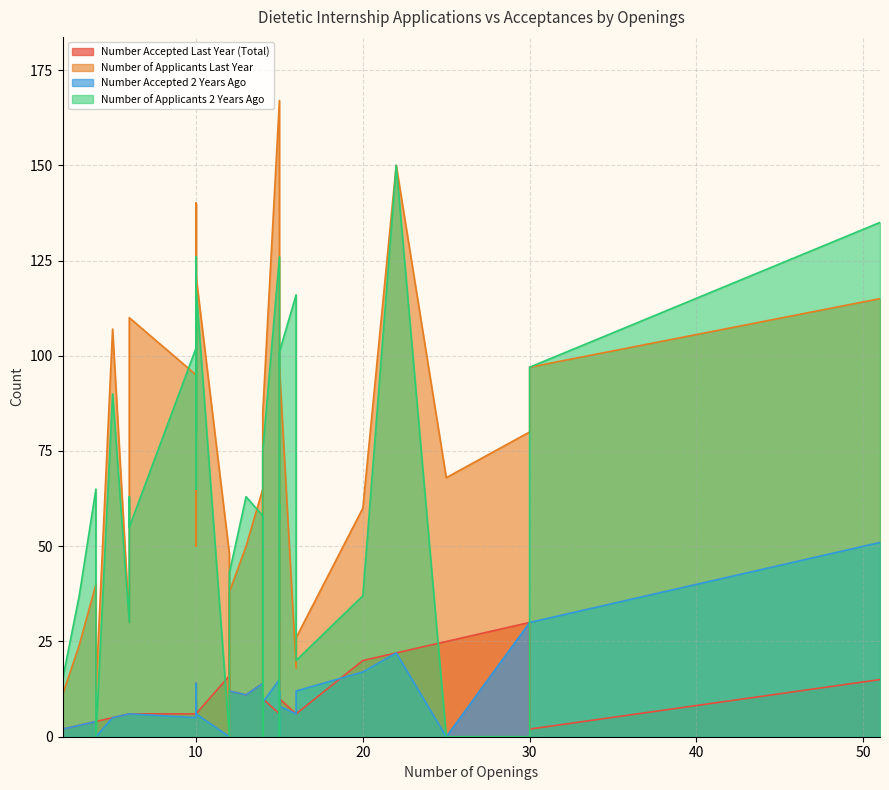

Count the number of data series in this chart.

4